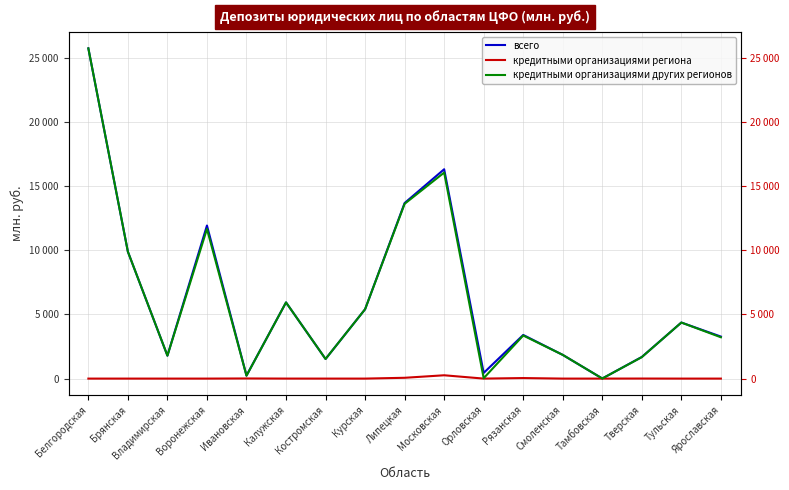

Reading left to right, what are all the values shown in this chart?

всего: 25744	9891	1788	11934	236	5939	1529	5407	13688	16320	444	3402	1848	7	1687	4370	3276
кредитными организациями региона: 0	0	0	0	10	1	0	0	63	259	0	42	0	0	4	0	0
кредитными организациями других регионов: 25744	9891	1788	11668	226	5938	1529	5407	13626	16061	31	3360	1848	7	1674	4370	3221